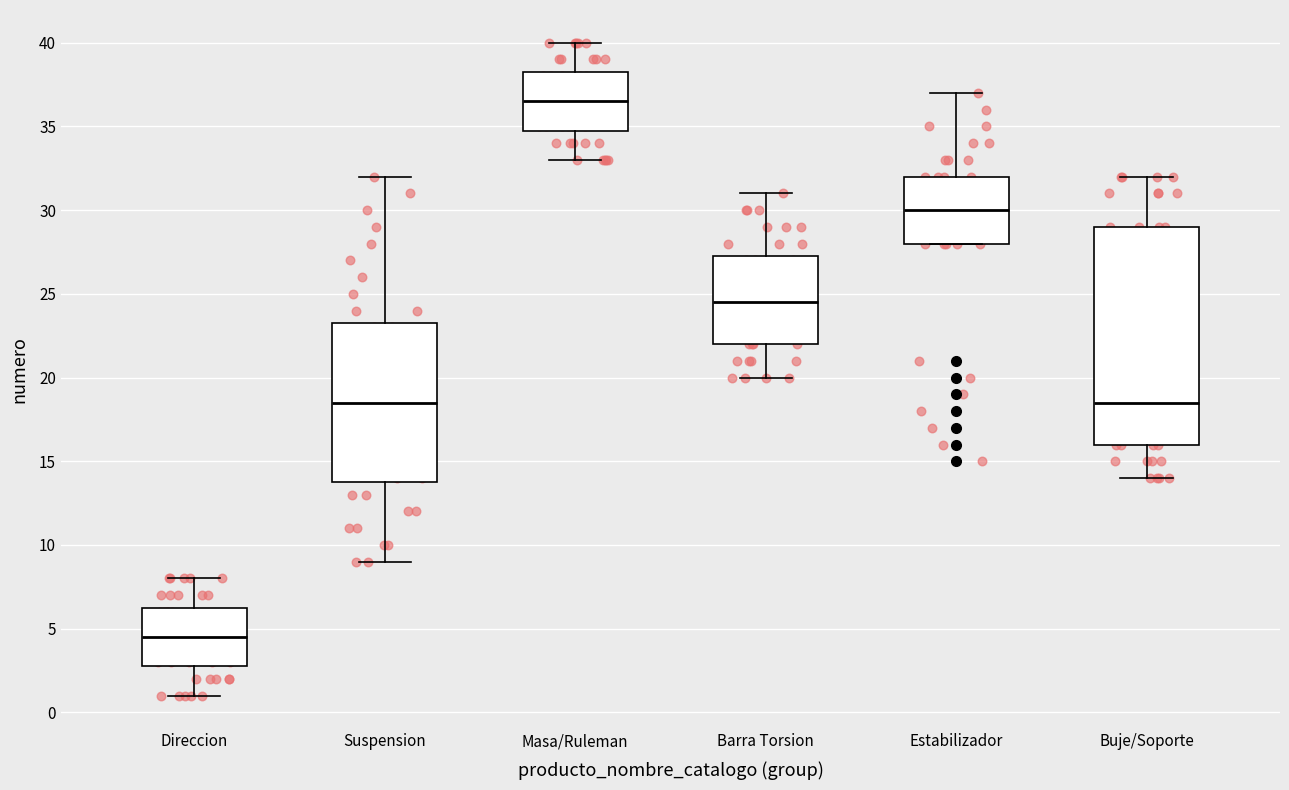

Where is the lower edge of the box for Masa/Ruleman on the y-axis? The values are not printed on the chart, so give them approximately, as read against the axis.

35.0